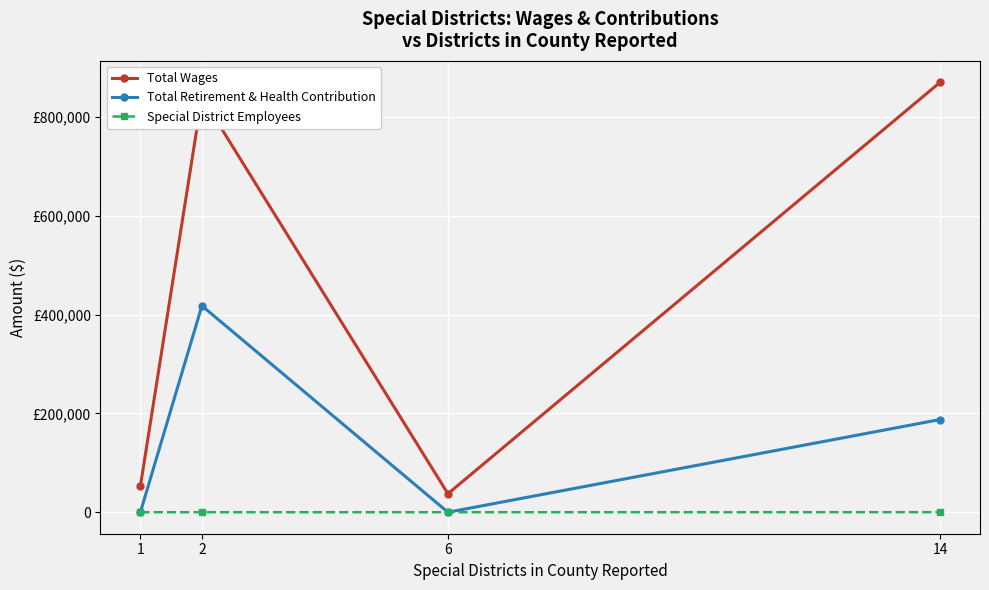

Which has a higher value, 1 or 14?

14